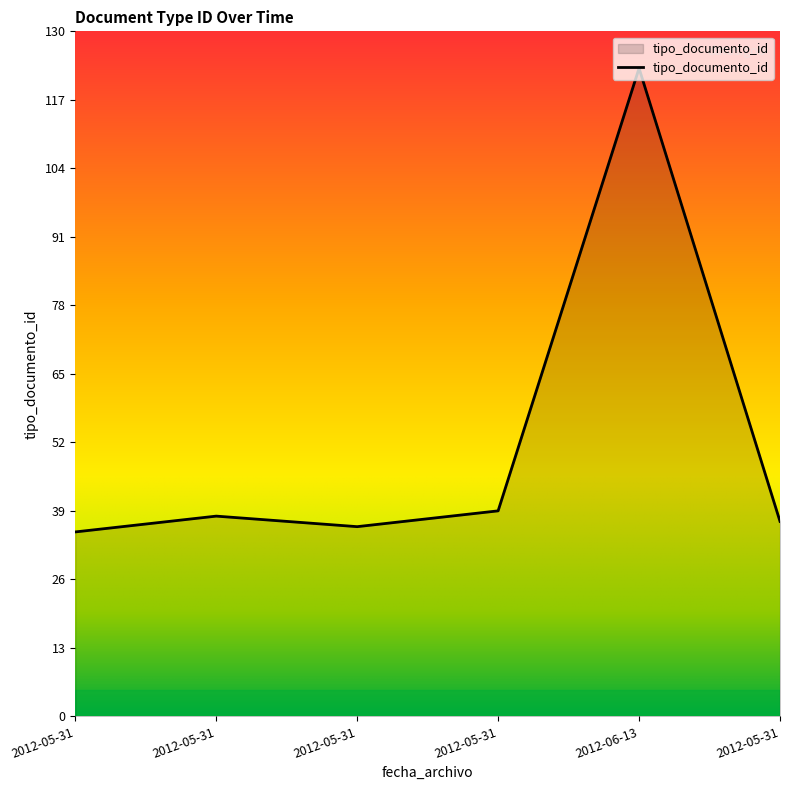

What is the minimum value shown in the chart?

35